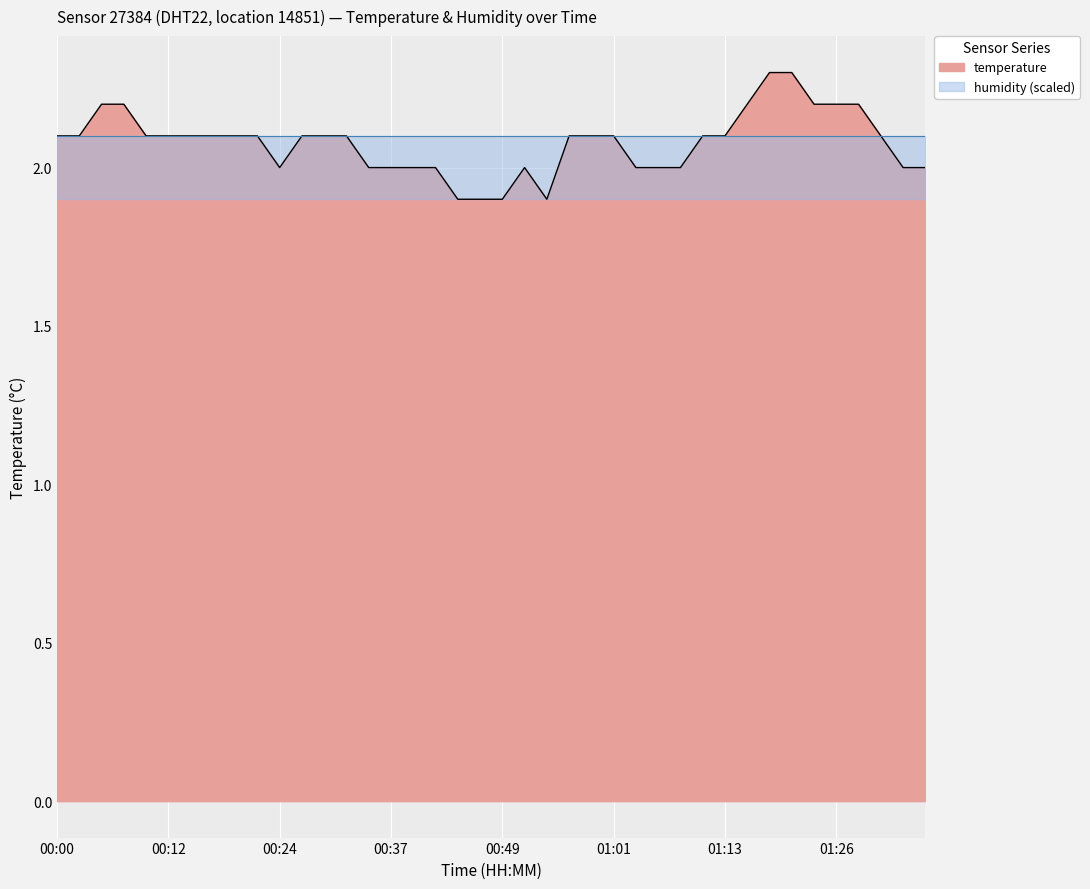

Where is the first local maximum?

00:51